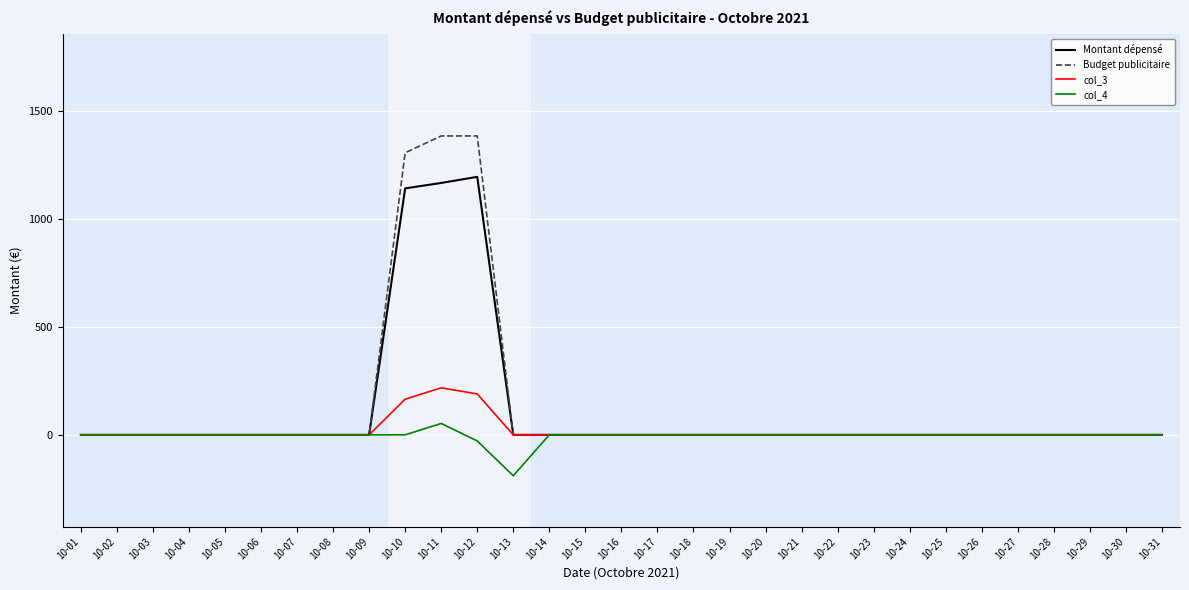

The value of Budget publicitaire at 10-21 is -753.8. True or false?

False